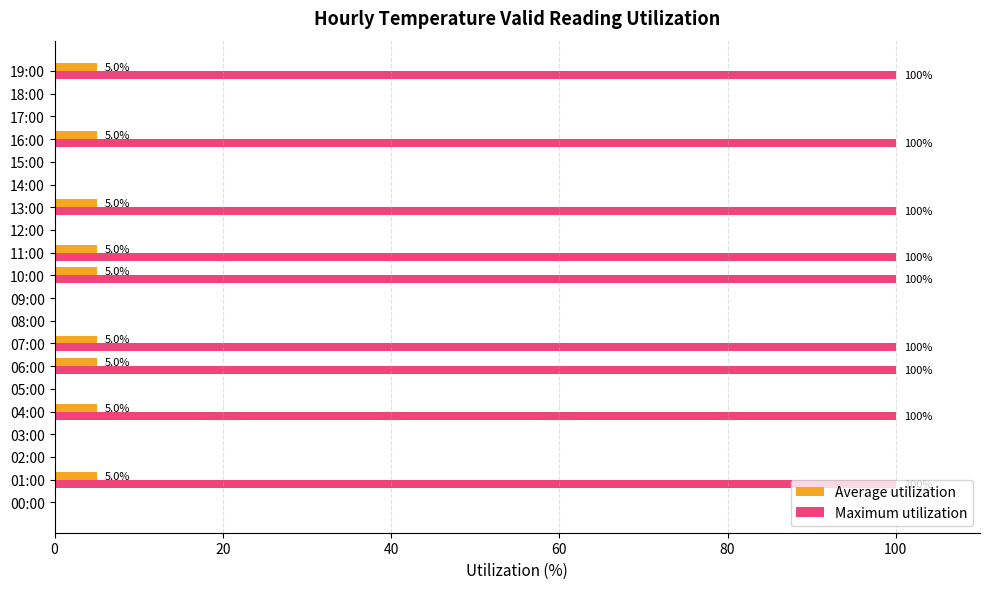

The Maximum utilization series shows 0 at 09:00. True or false?

True